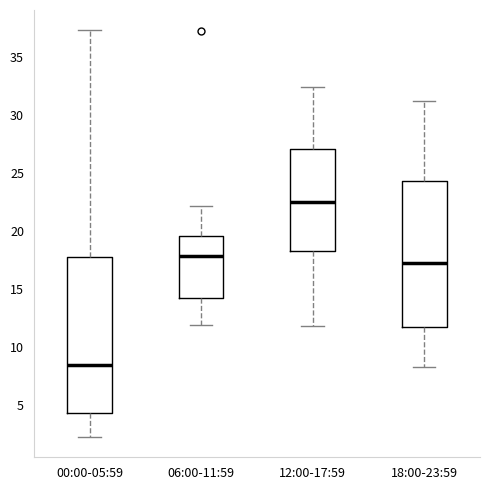

Reading left to right, transcribe this box plot: for each box, give where its median line is, the range the box spans, and where its two whiskers end, as read against the y-axis. The values are not printed on the chart, so give them approximately, as read against the axis.

00:00-05:59: median 8.5, box 4.5 to 17.5, whiskers 2.0 to 37.5
06:00-11:59: median 18.0, box 14.0 to 19.5, whiskers 12.0 to 22.0
12:00-17:59: median 22.5, box 18.5 to 27.0, whiskers 12.0 to 32.5
18:00-23:59: median 17.5, box 11.5 to 24.5, whiskers 8.0 to 31.0